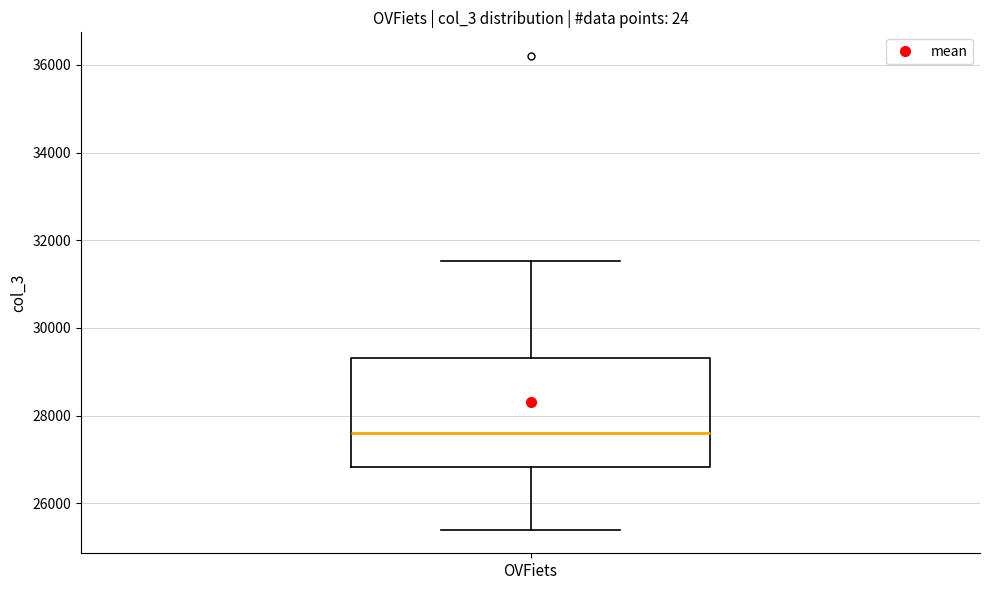

Transcribe this box plot: give where the median line is, the range the box spans, and where the two whiskers end, as read against the y-axis. The values are not printed on the chart, so give them approximately, as read against the axis.

median 27600, box 26800 to 29400, whiskers 25400 to 31600